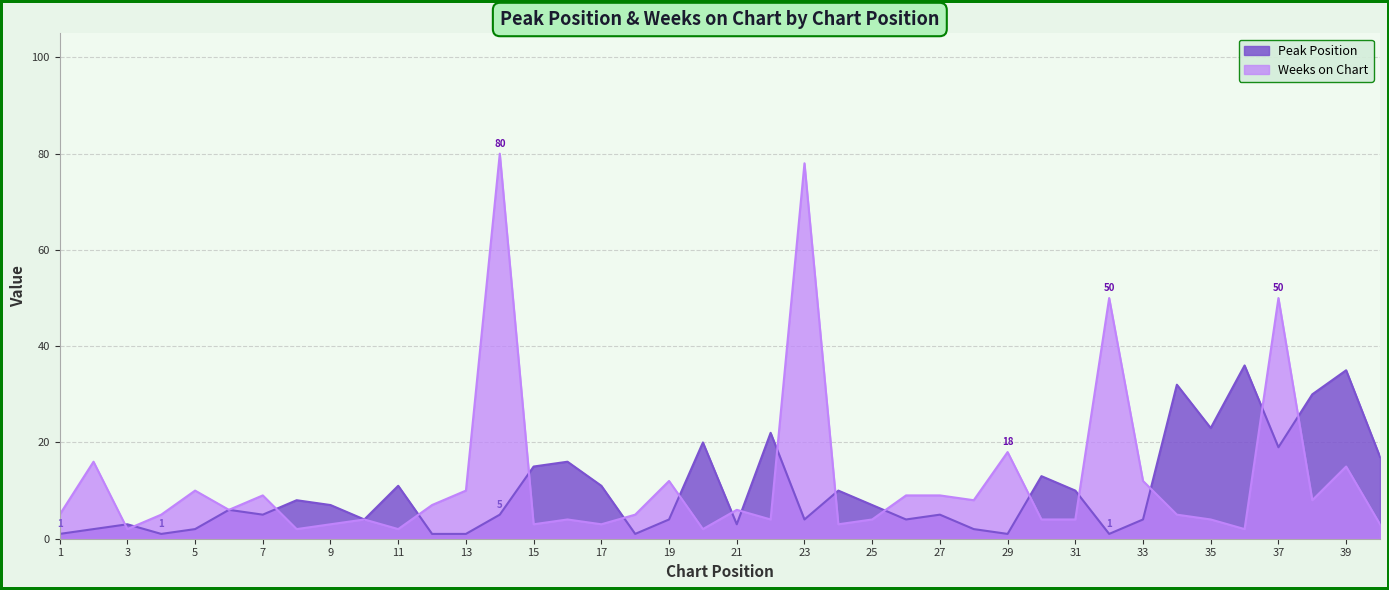

What is the difference between the second highest and second lowest values in the Peak Position series?

34